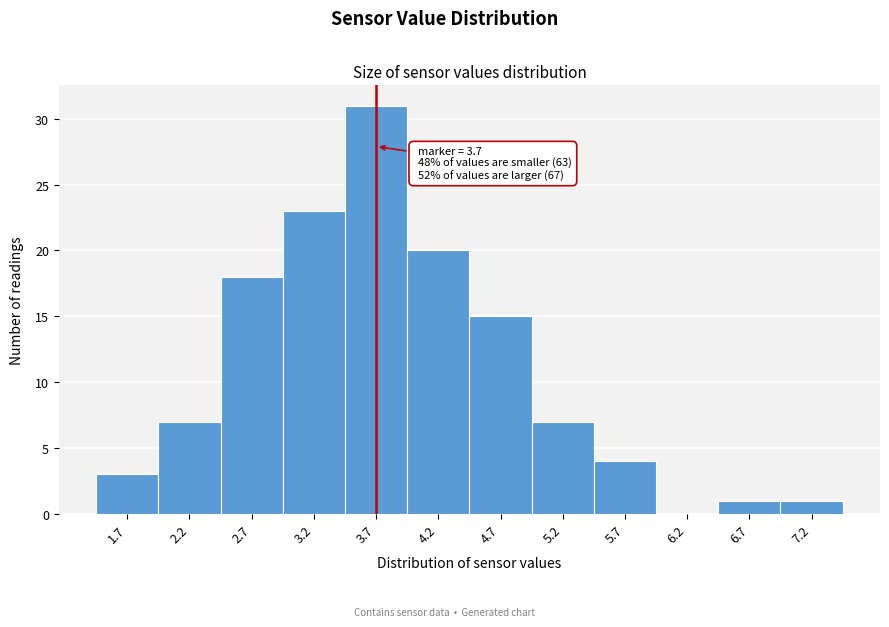

Over which range of the x-axis is the bar tallest?

3.45 to 3.95